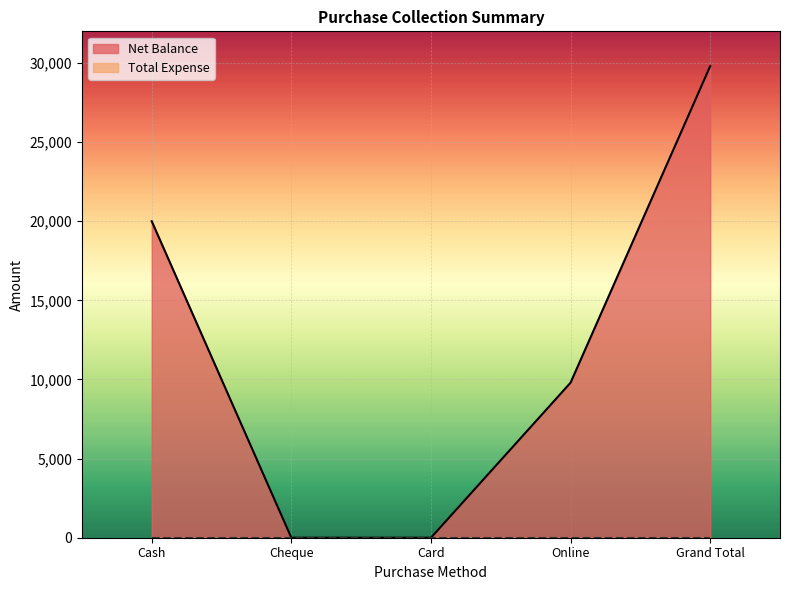

The chart shows a value of 4638 at Cash. True or false?

False